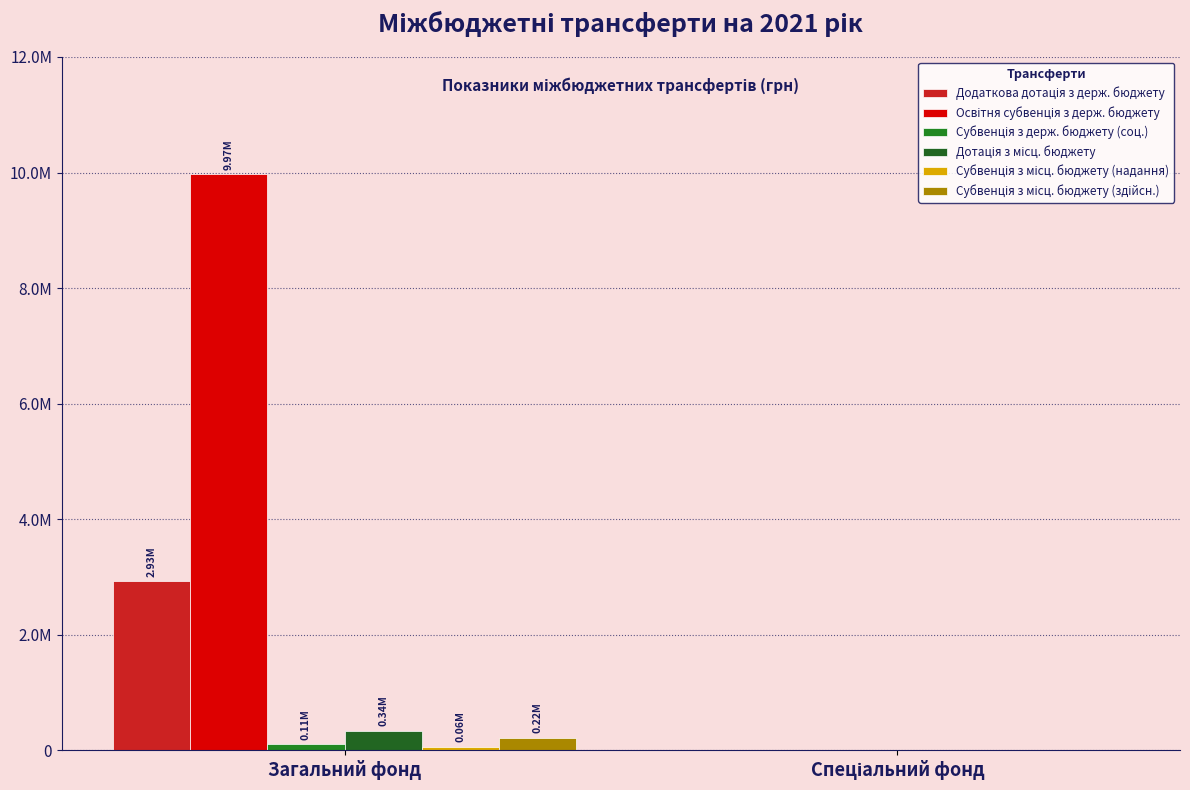

List the labels in order of Дотація з місц. бюджету value, largest first.

Загальний фонд, Спеціальний фонд